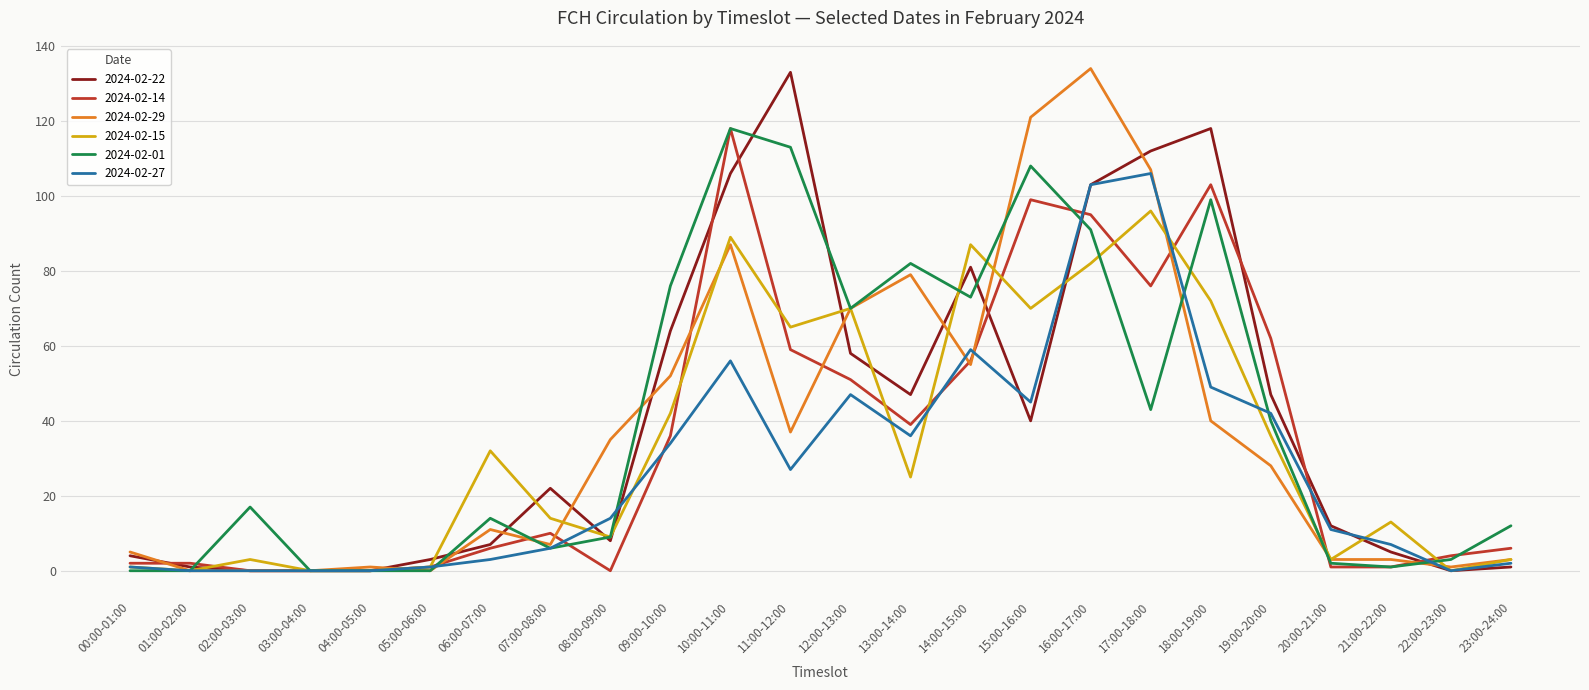

Which series ends up on top after the final intersection of 2024-02-01 and 2024-02-29?

2024-02-01